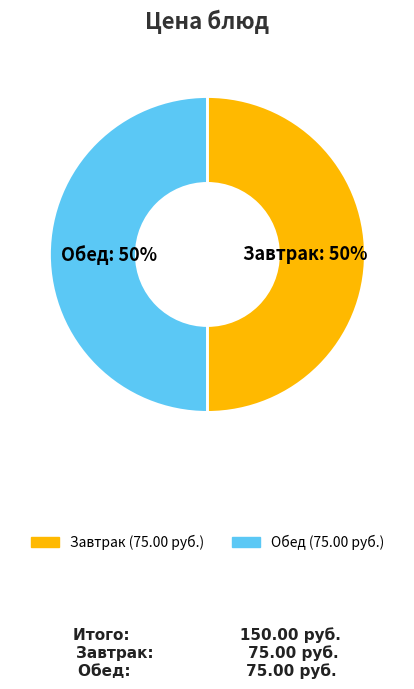

To the nearest percent, what is the average slice percentage?

50%